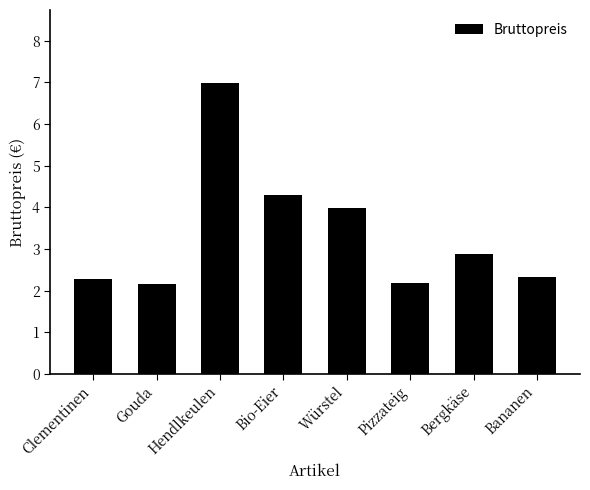

Which category has the highest value across all series?

Hendlkeulen